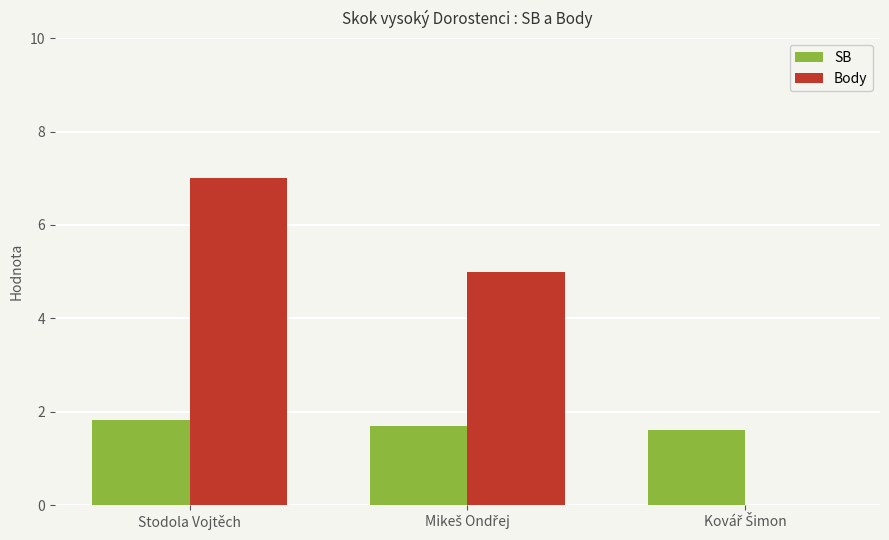

At which category is the sum across all series the highest?

Stodola Vojtěch